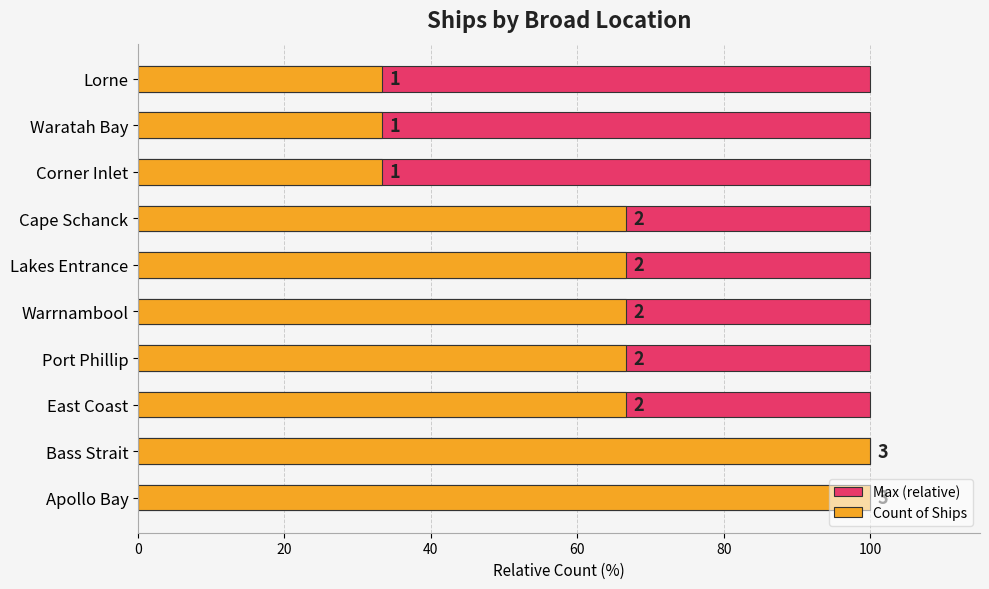

How many bars are there in total?

20